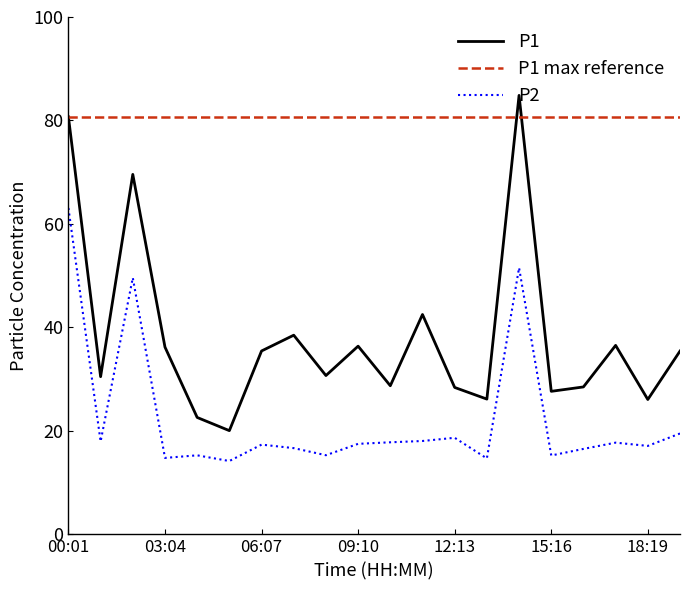

Which series has the widest spread of values?

P1